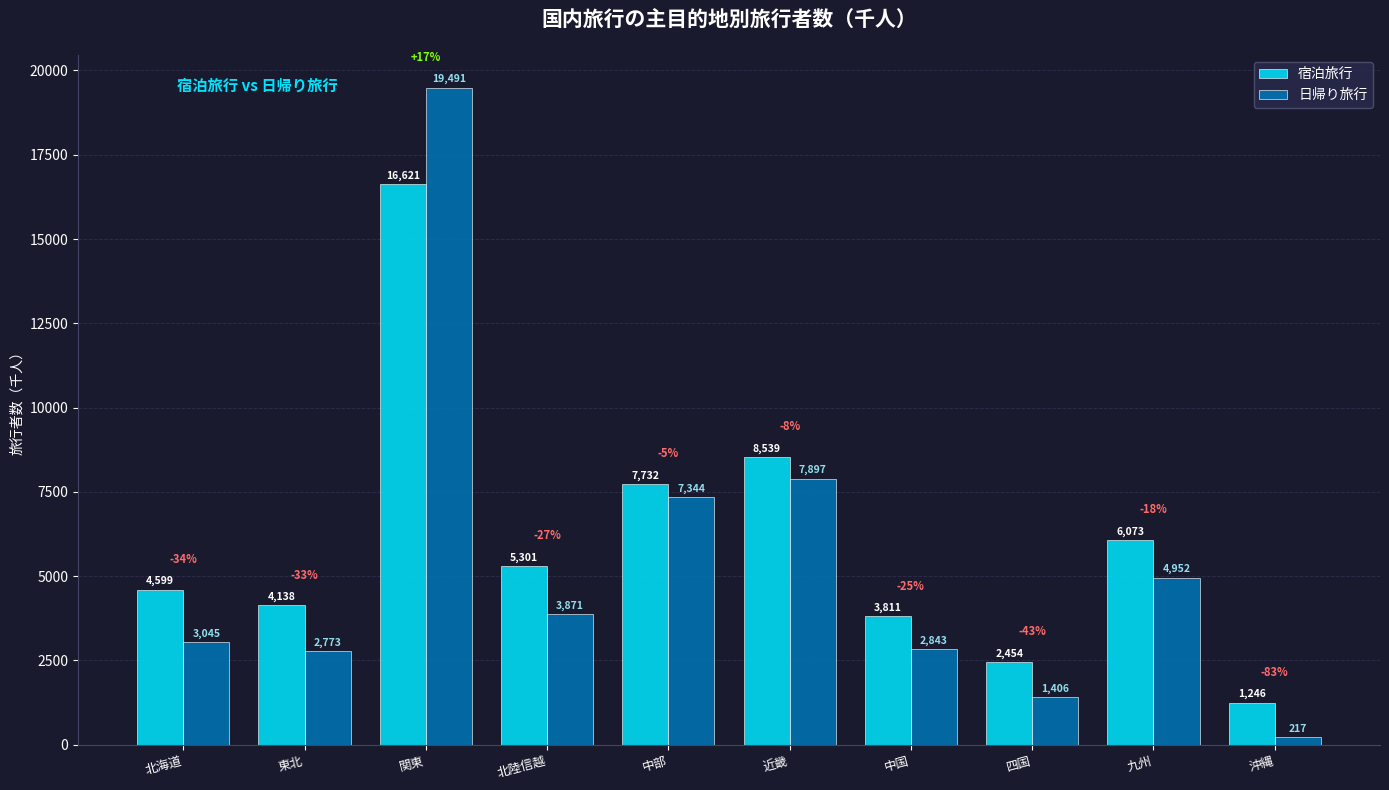

Where does the 宿泊旅行 series first go above 5300?

関東